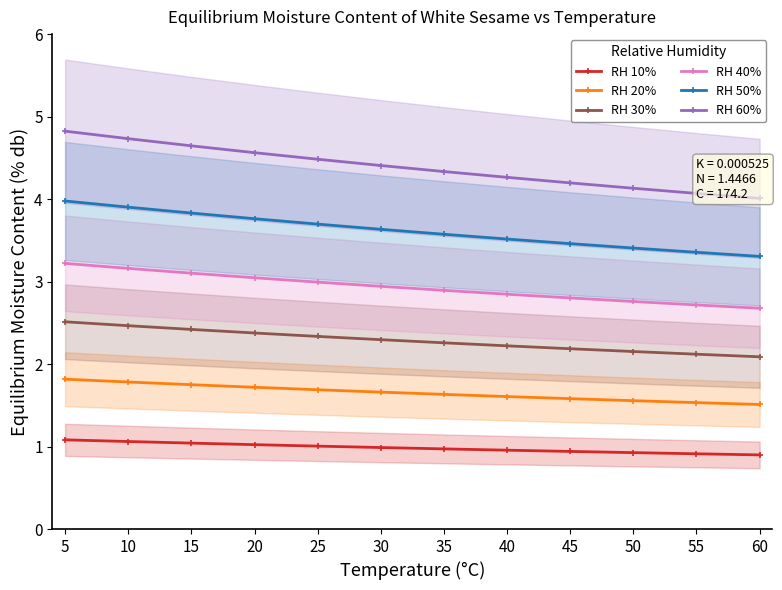

Rank the series at 45 from highest to lowest value.

RH 60%, RH 50%, RH 40%, RH 30%, RH 20%, RH 10%